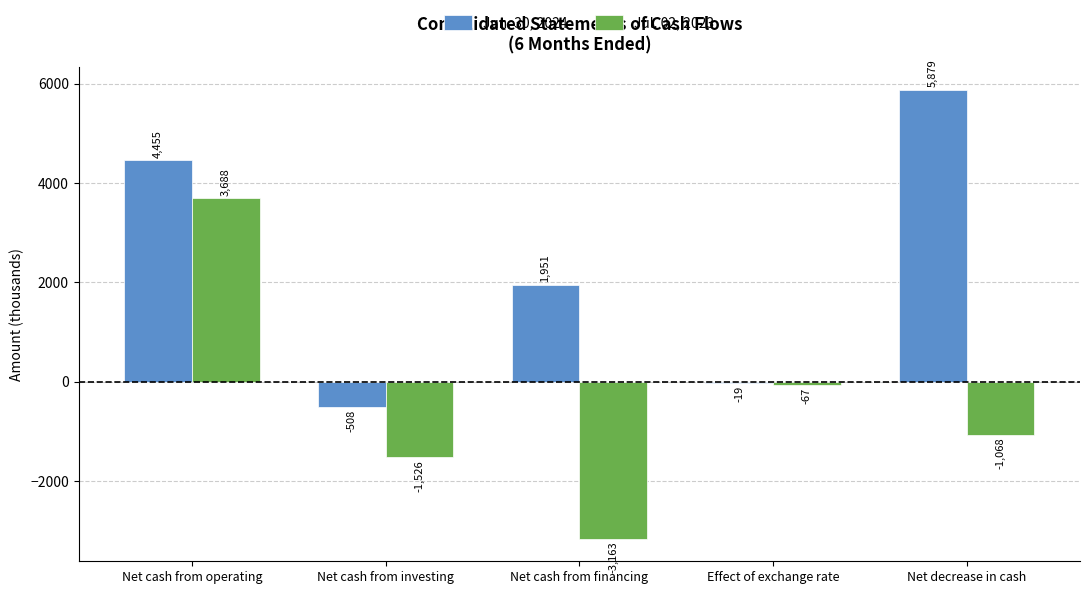

What is the sum of all Jun. 30, 2024 values?

11758